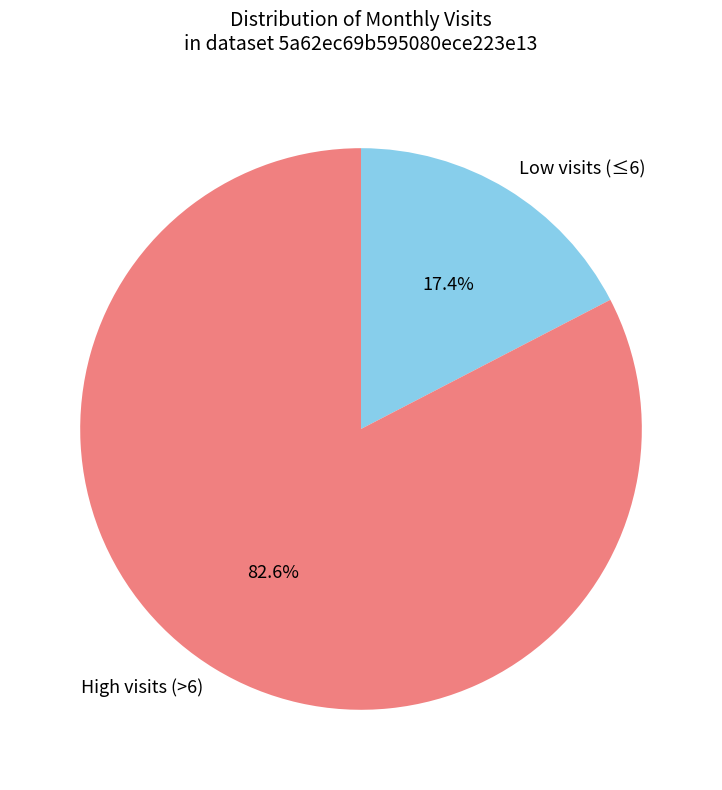

Between High visits (>6) and Low visits (≤6), which is larger?

High visits (>6)